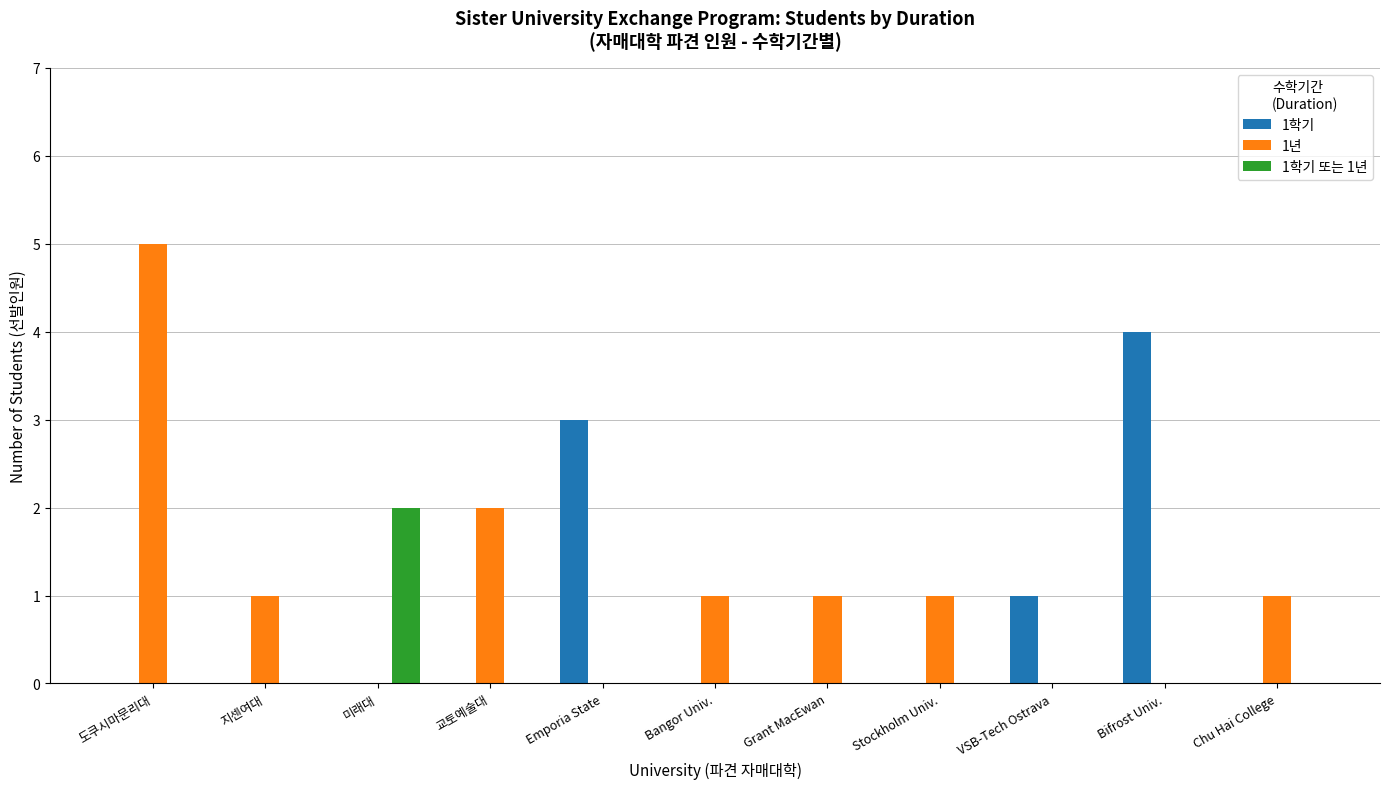

Which label corresponds to the largest value in the chart?

도쿠시마문리대